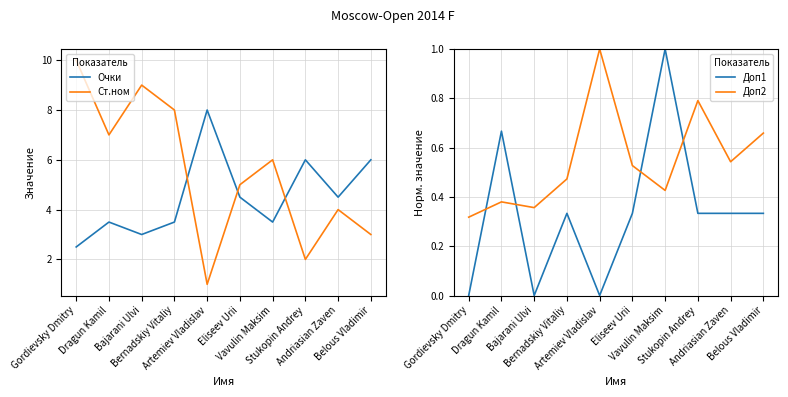

Is this an area chart (filled region under the line)?

No